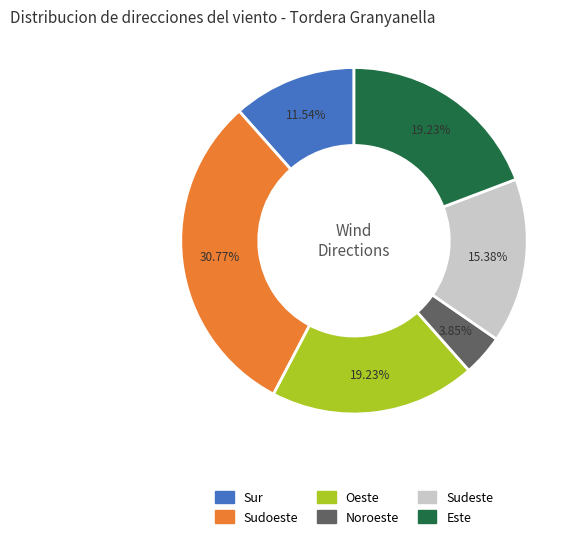

Is it true that Este is 29% of the pie?

False